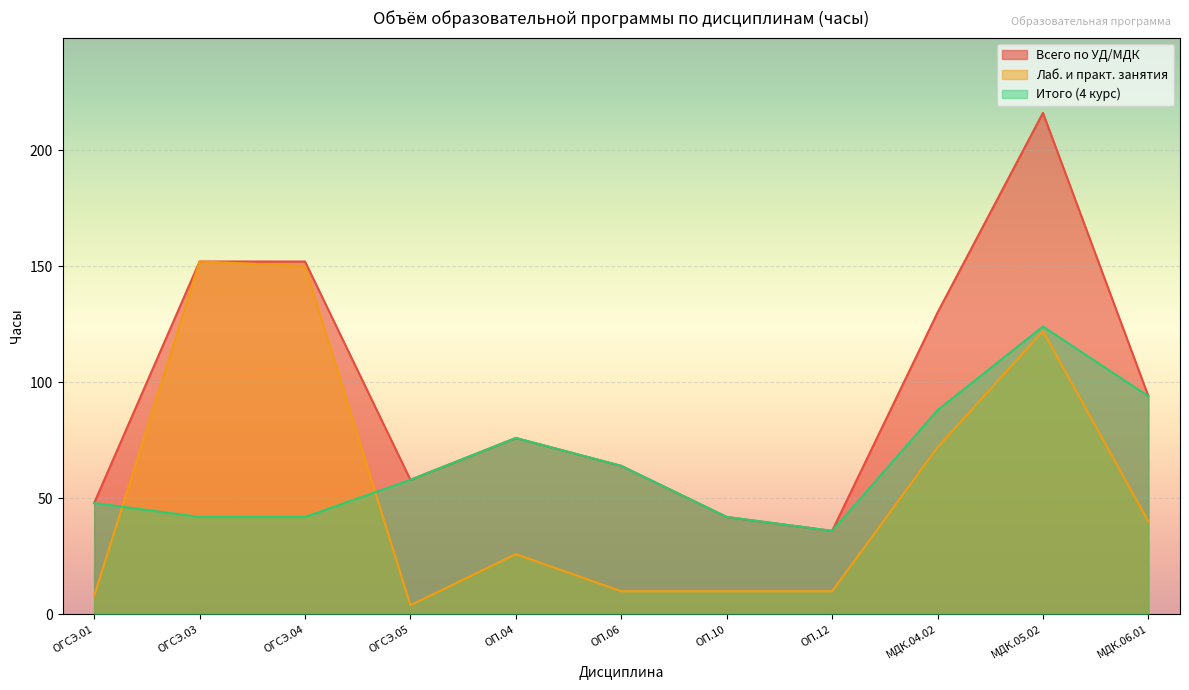

How many lines are shown in the chart?

3